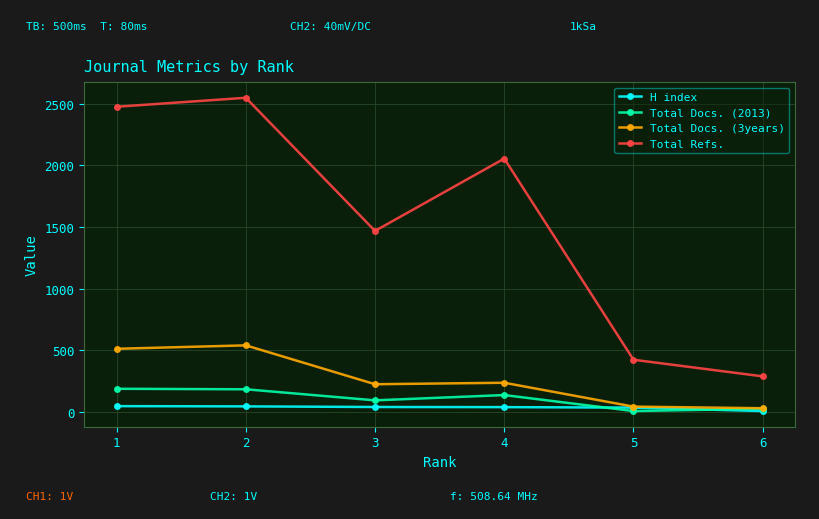

True or false: Total Docs. (3years) and Total Refs. intersect in this chart.

False